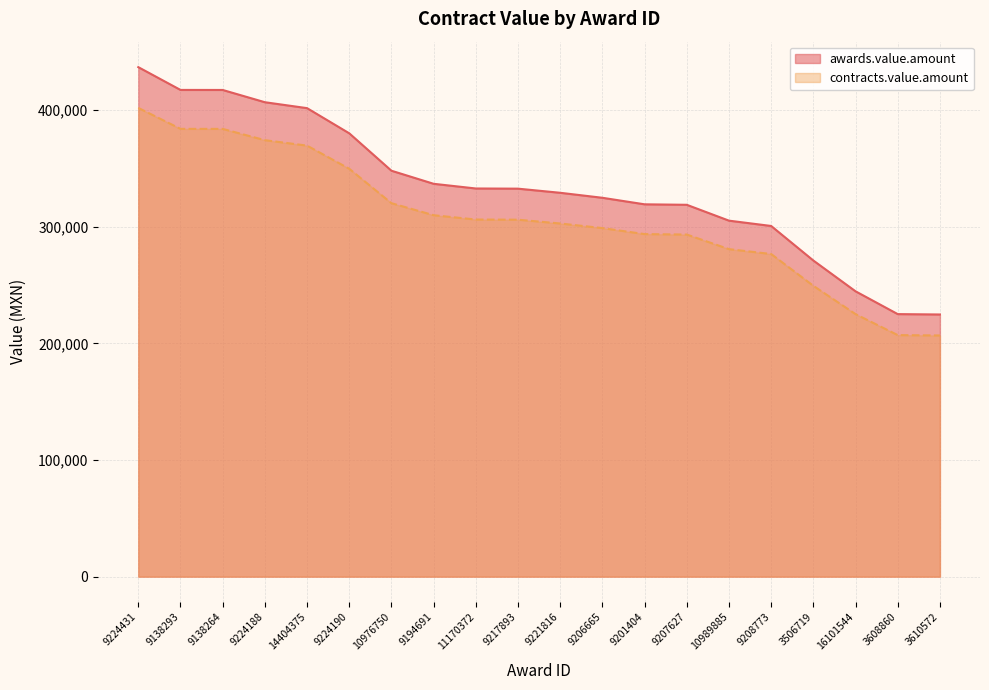

How many data points in contracts.value.amount are above 306008?

10